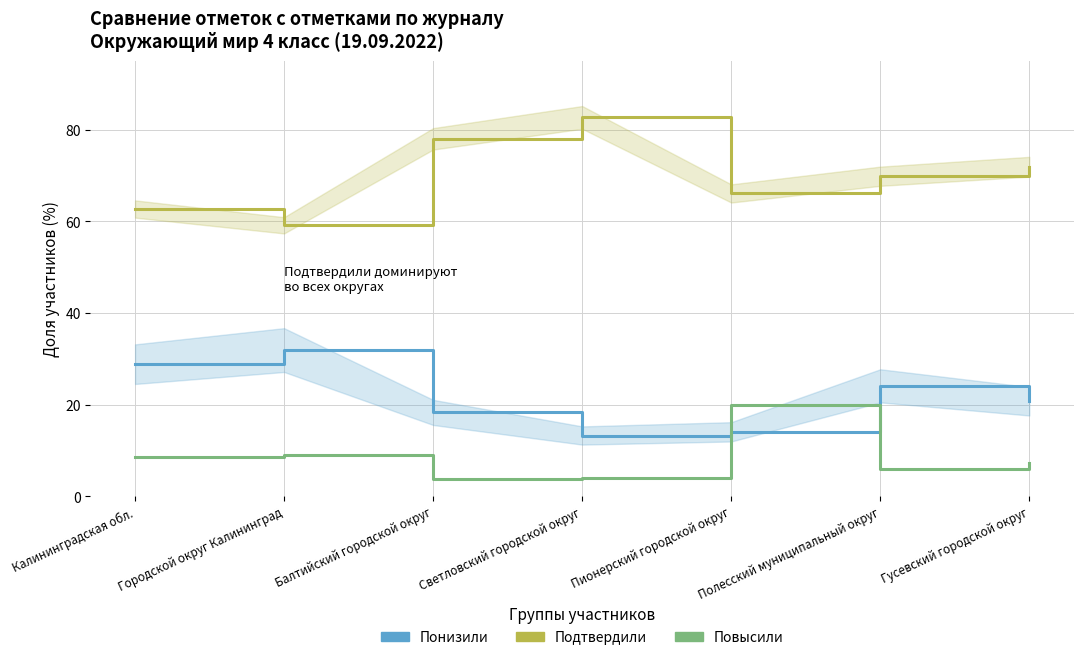

Reading left to right, what are all the values shown in this chart?

Понизили: 28.8	31.9	18.3	13.2	14.1	24.1	20.7
Подтвердили: 62.7	59.2	78.0	82.7	66.1	69.9	72.0
Повысили: 8.4	8.9	3.7	4.0	19.8	6.0	7.3